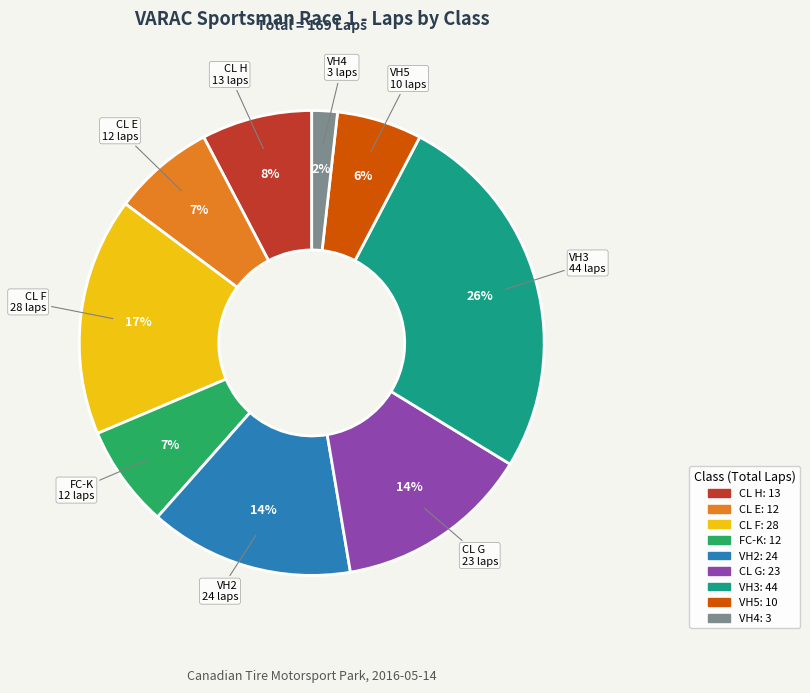

Between CL H and CL G, which is larger?

CL G